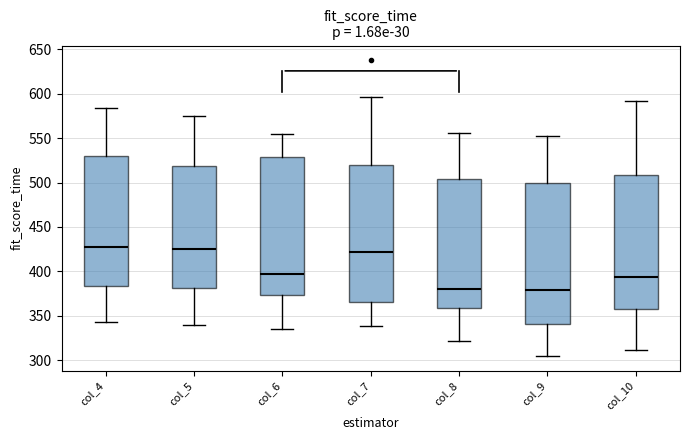

Where does the upper whisker of the box for col_7 end on the y-axis? The values are not printed on the chart, so give them approximately, as read against the axis.

595